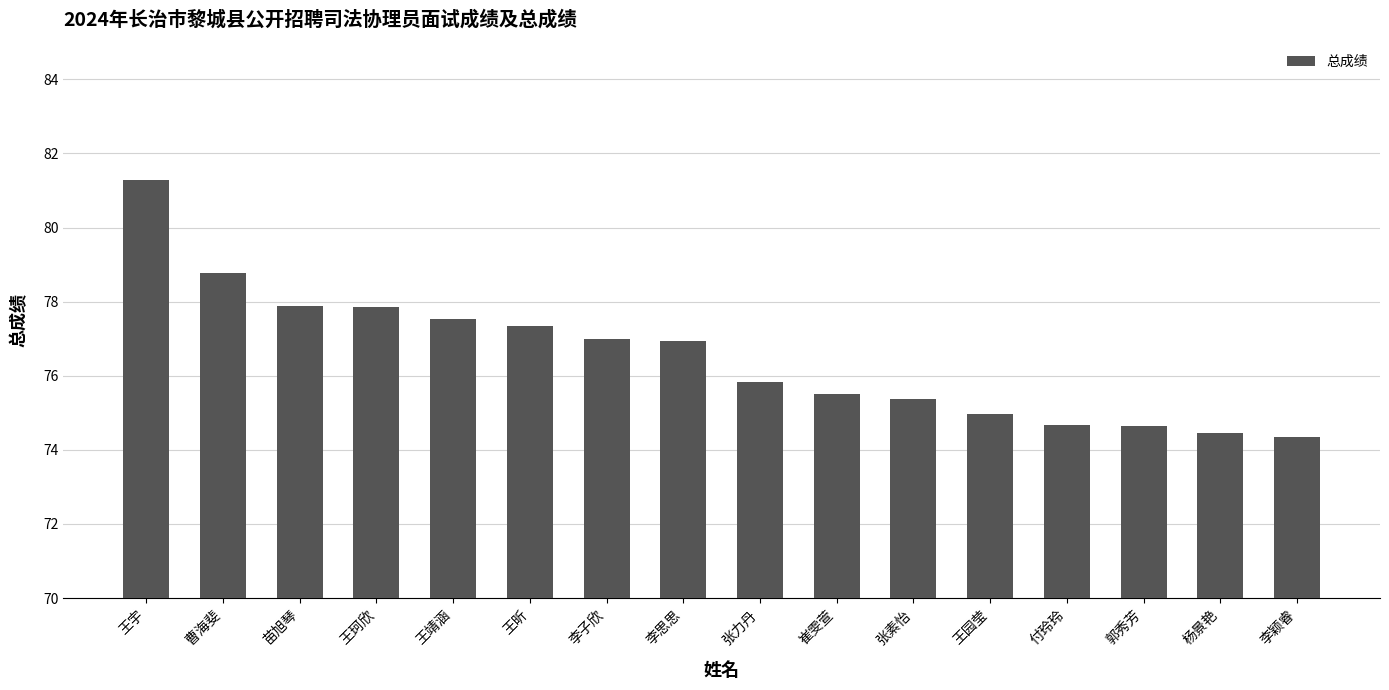

What is the value of the 3rd bar from the left?

77.9